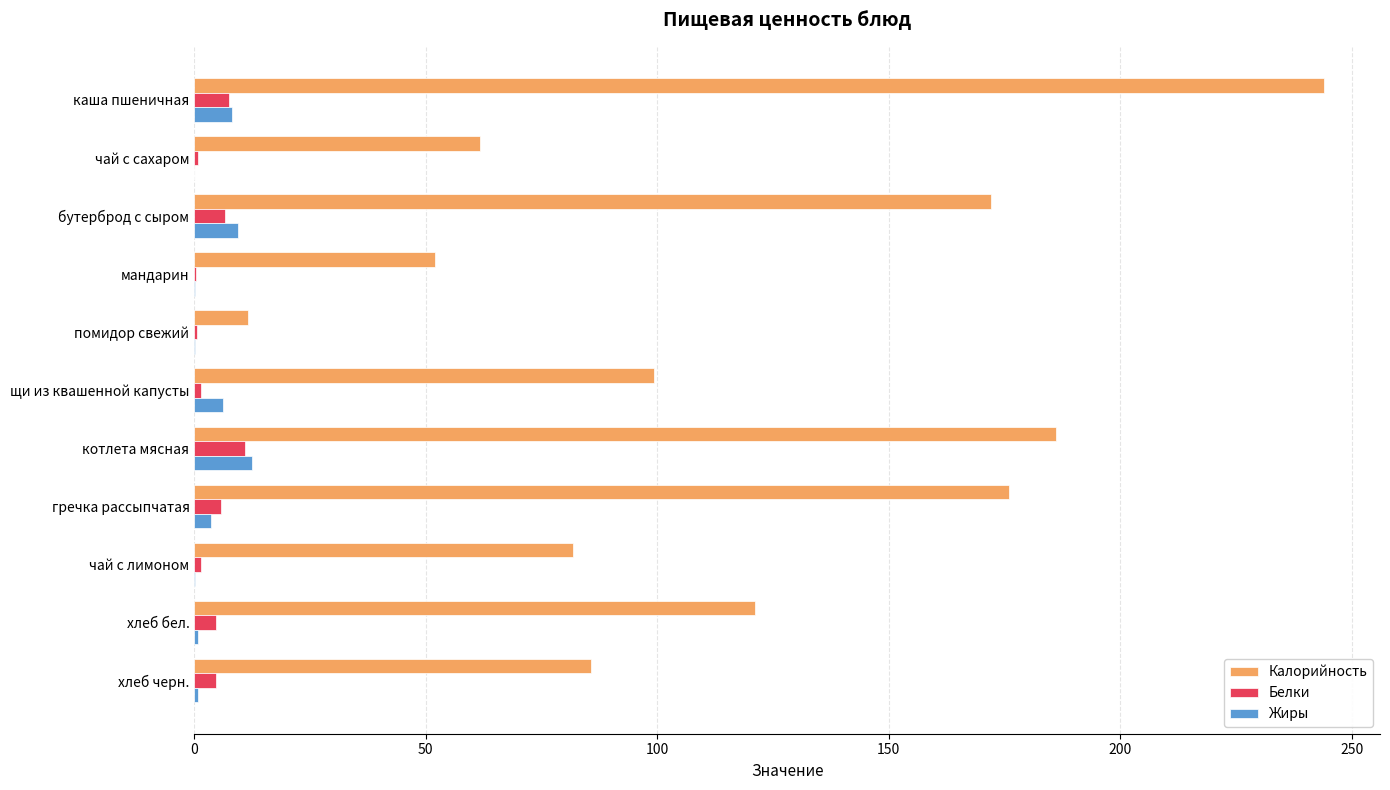

What is the maximum value shown in the chart?

243.9